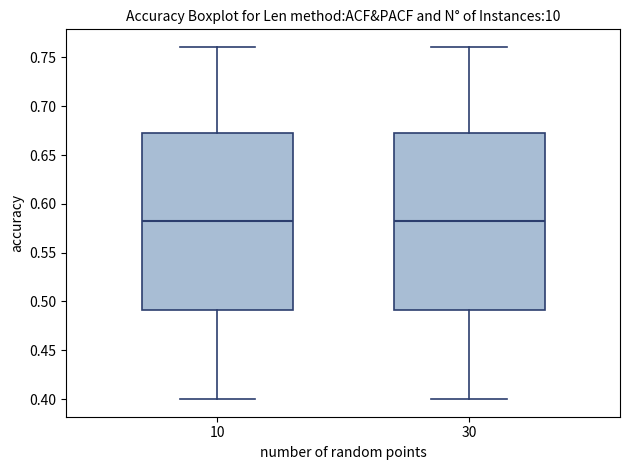

Reading left to right, read every box against the y-axis: the position of its median line, the range the box covers, and the ends of its whiskers. The values are not printed on the chart, so give them approximately, as read against the axis.

10: median 0.585, box 0.490 to 0.670, whiskers 0.400 to 0.760
30: median 0.585, box 0.490 to 0.670, whiskers 0.400 to 0.760